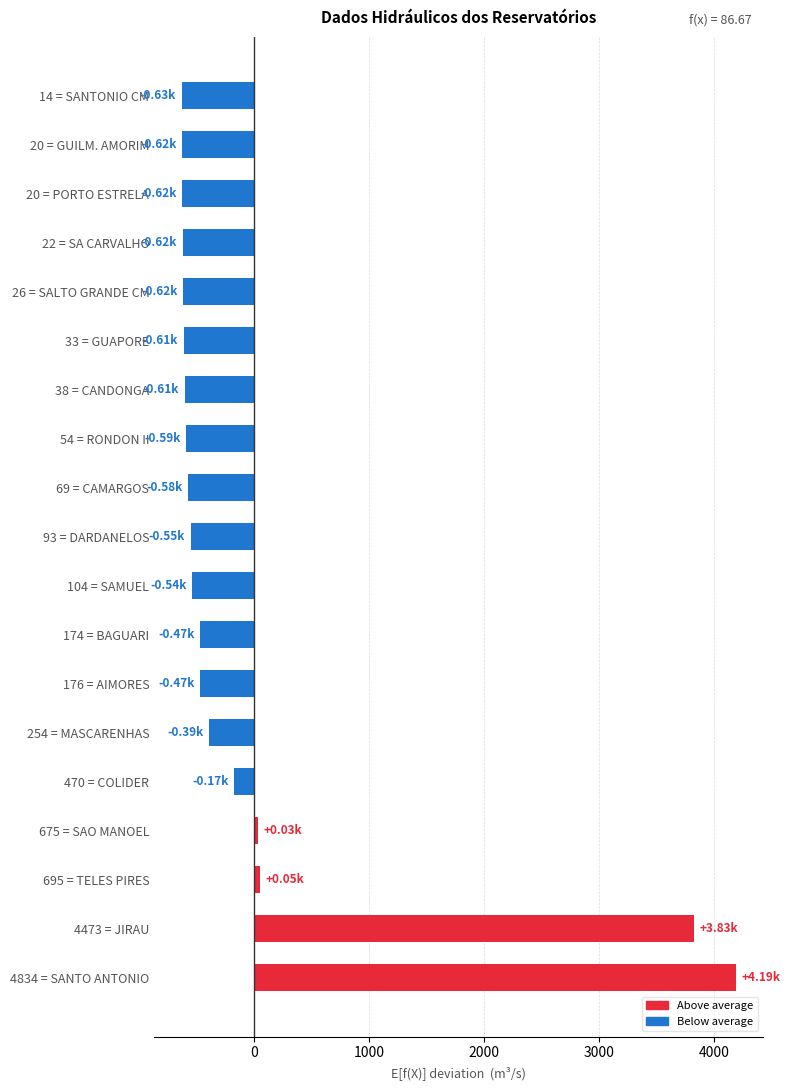

Count the number of categories in the chart.

19